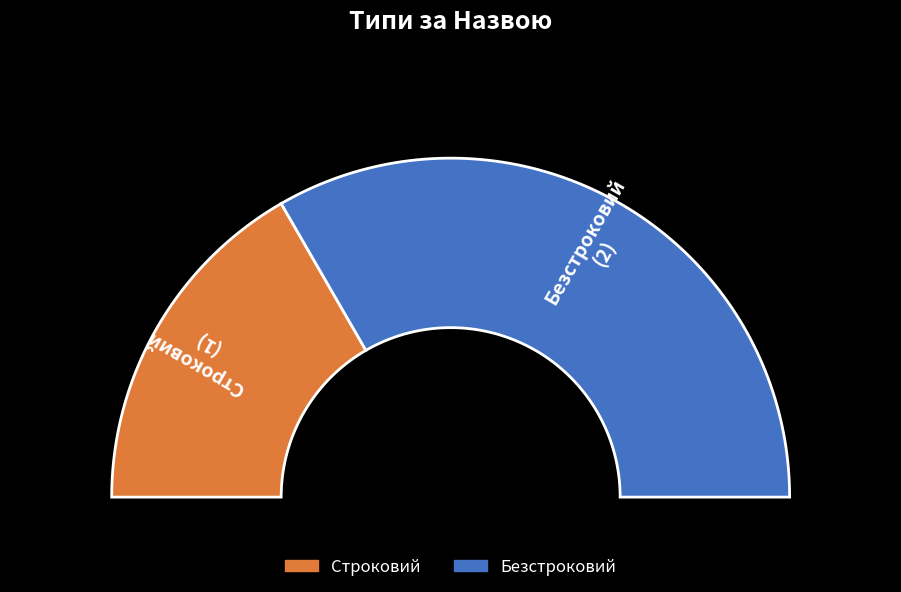

To the nearest percent, what is the average slice percentage?

50%